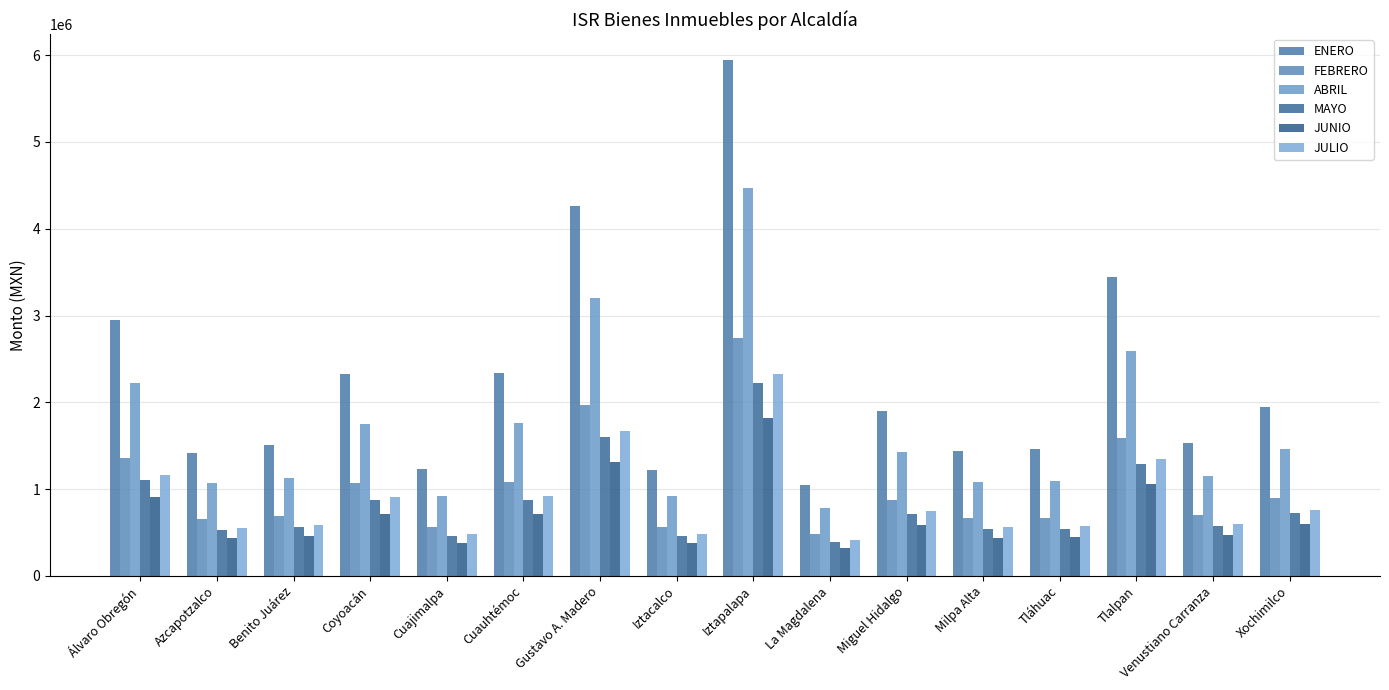

Where is ENERO nearest to the value 3492949?

Tlalpan